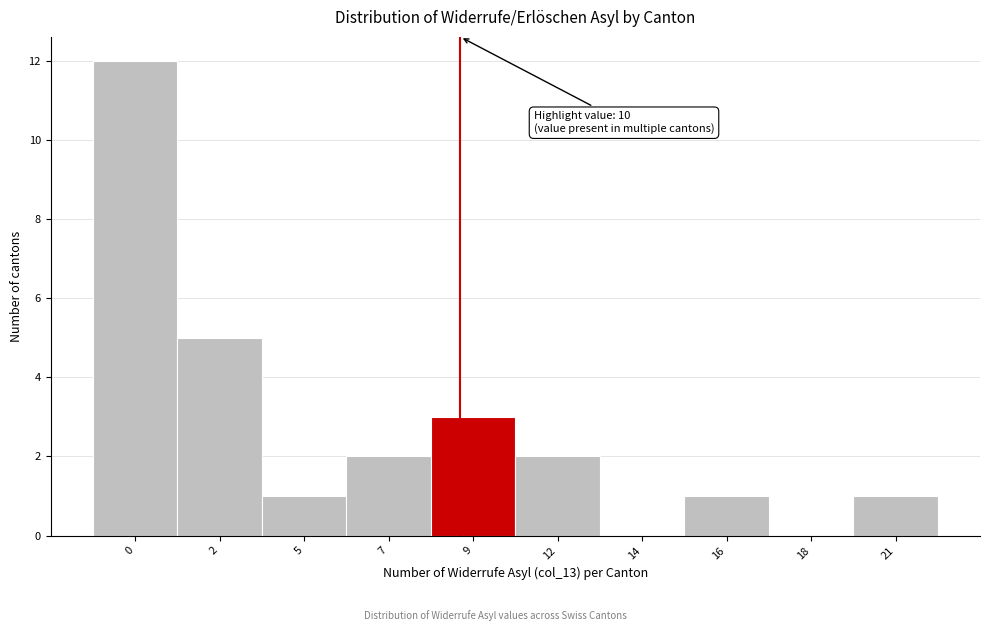

Reading left to right, list all the values displayed in this chart.

0=12	2=5	5=1	7=2	9=3	12=2	14=0	16=1	18=0	21=1